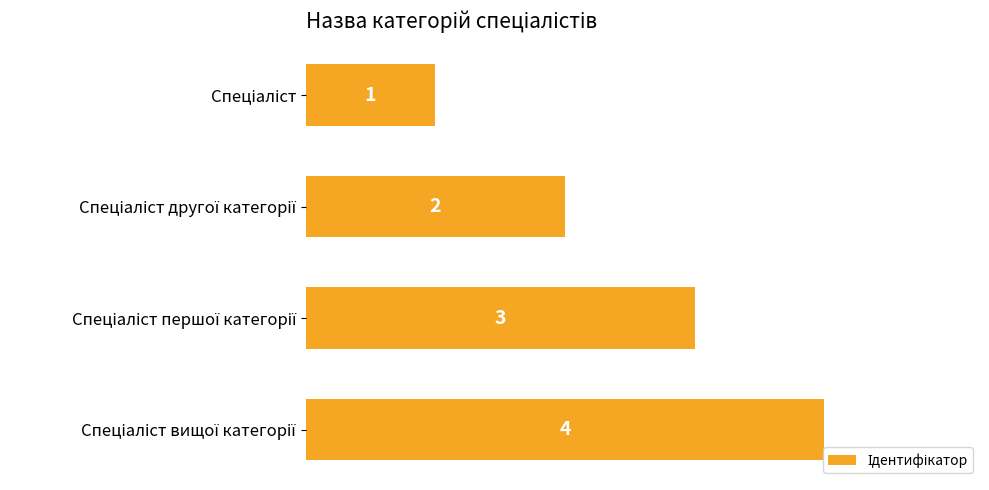

What is the value of the 3rd bar from the top?

3